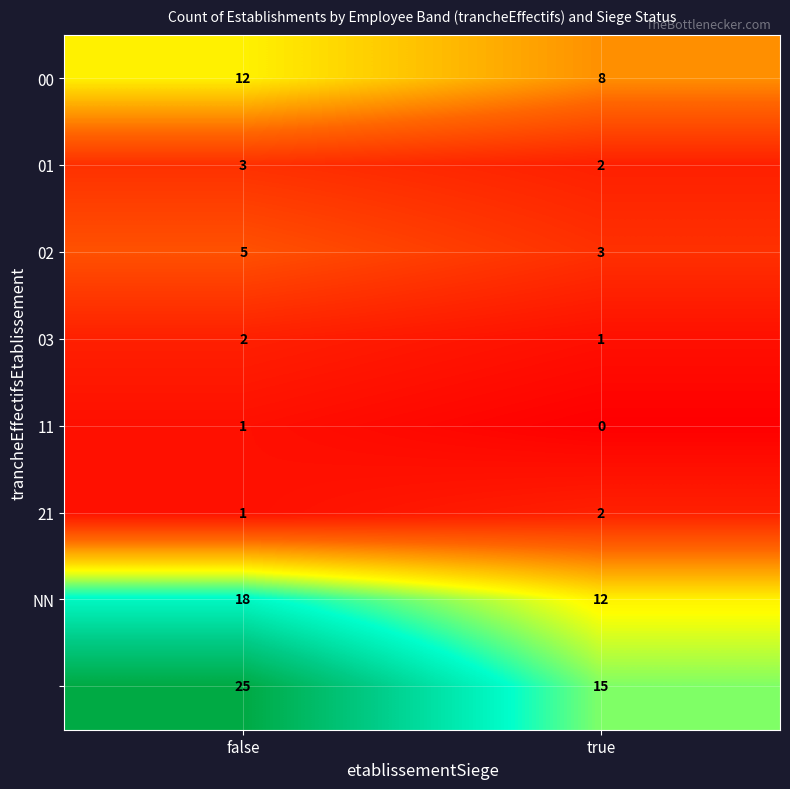

What is the total value across all series at true?

43